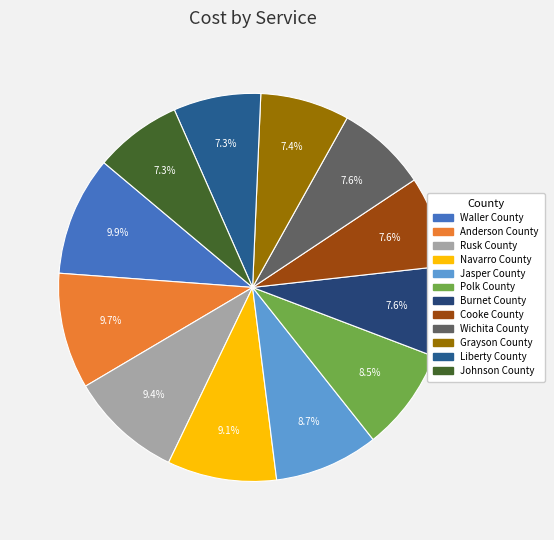

Combined, do Polk County and Wichita County account for over 50%?

No